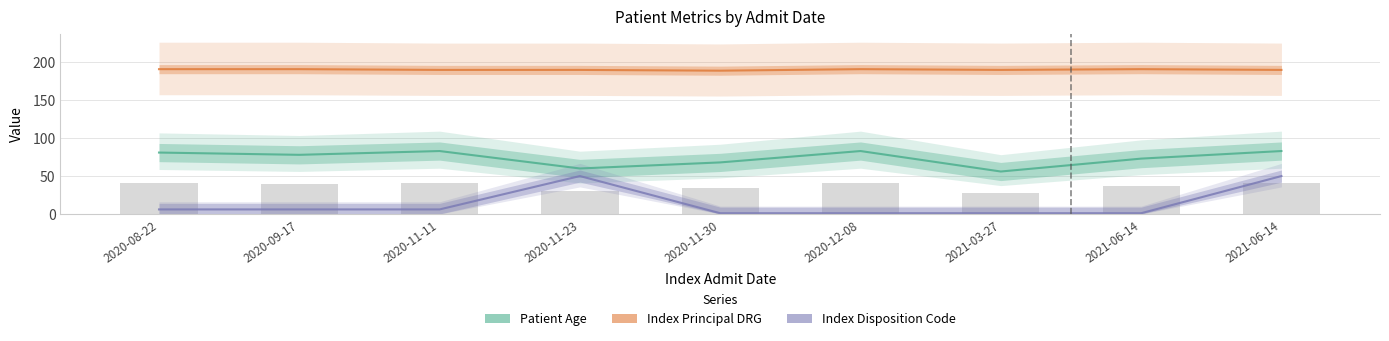

Rank the series by their maximum value, from highest to lowest.

Index Principal DRG, Patient Age, Index Disposition Code